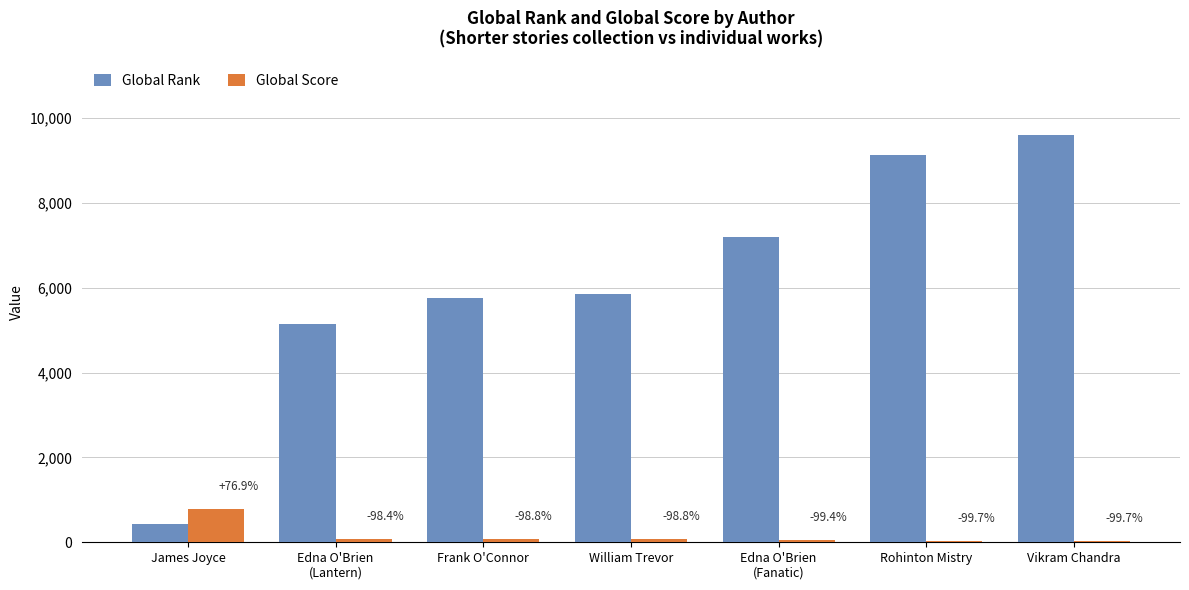

What are all the series names shown in the legend?

Global Rank, Global Score